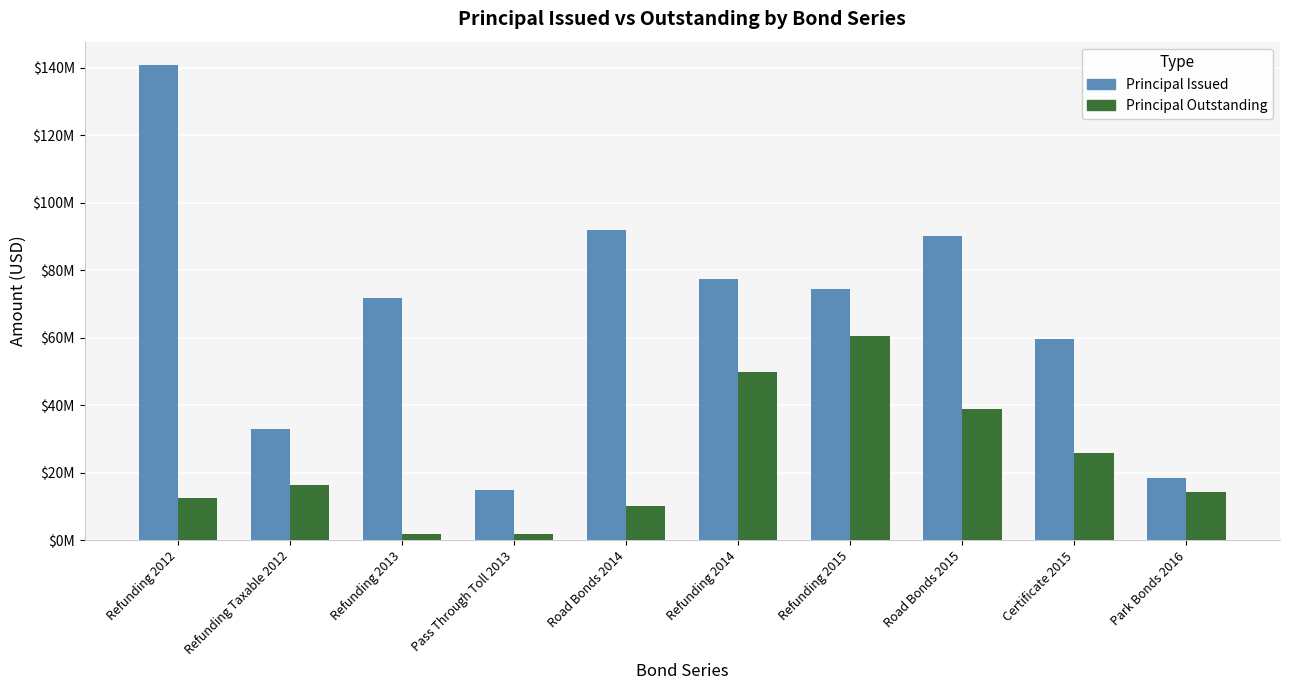

What are all the series names shown in the legend?

Principal Issued, Principal Outstanding